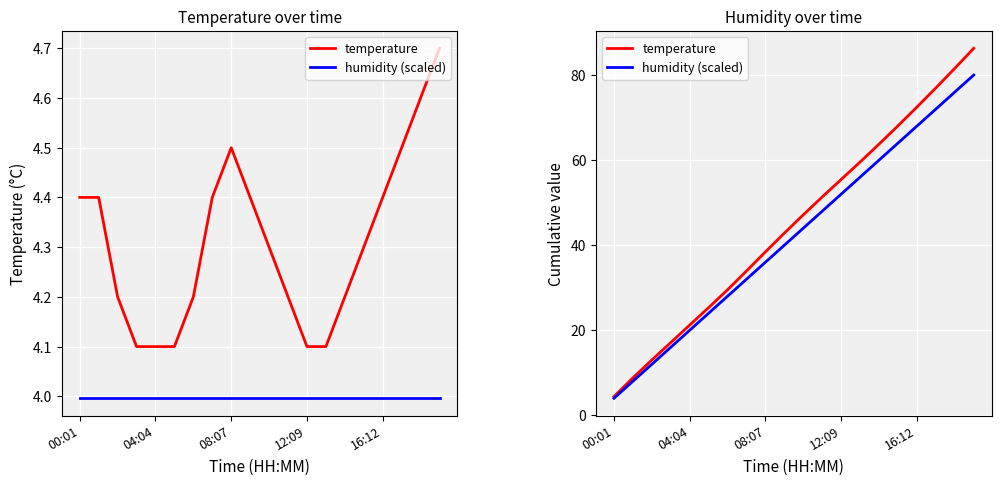

What is the greatest value displayed?

86.2